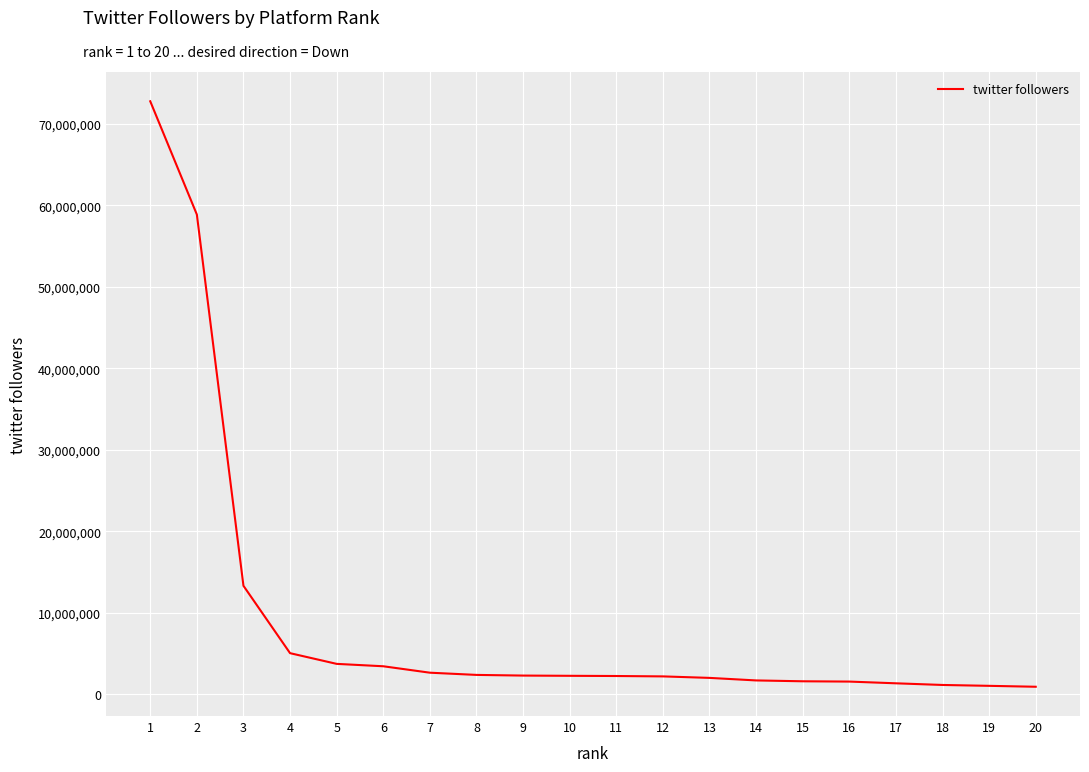

Does the chart display data point markers on the line(s)?

No